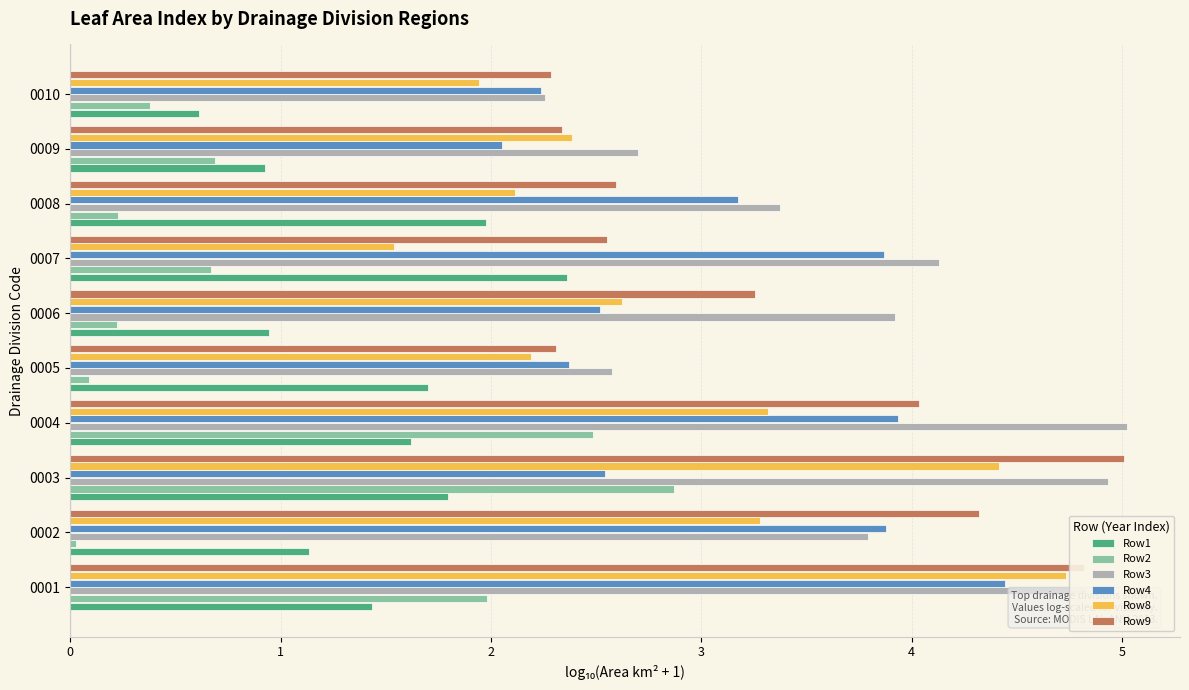

The value of Row8 at 0006 is 2.6. True or false?

True